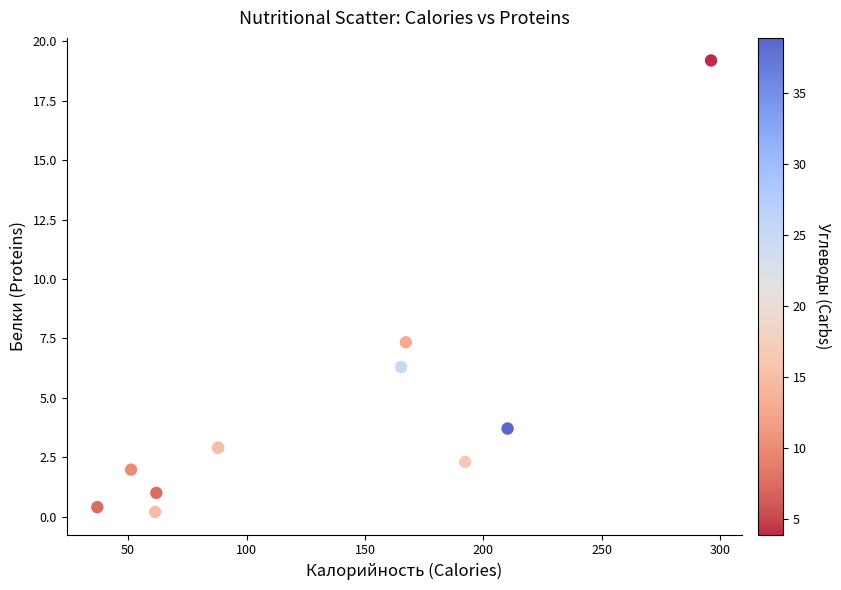

What Y value in the scatter plot is closest to 9?

7.3